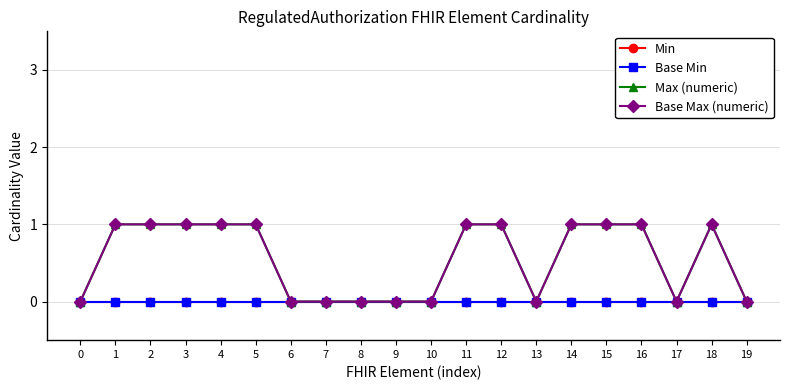

Does the chart have visible grid lines?

Yes